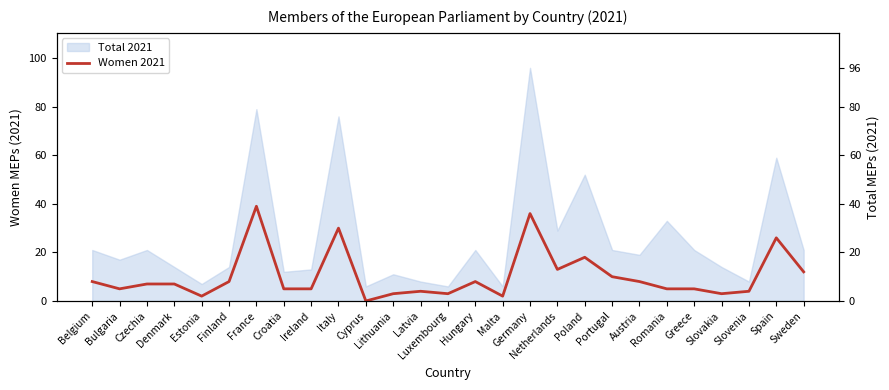

Is it true that the value at Slovakia is 3?

True